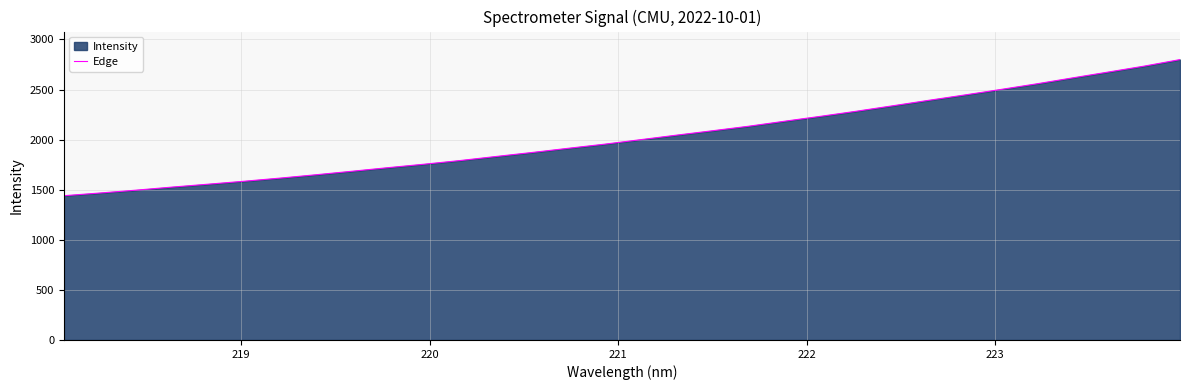

What is the minimum value shown in the chart?

1440.1